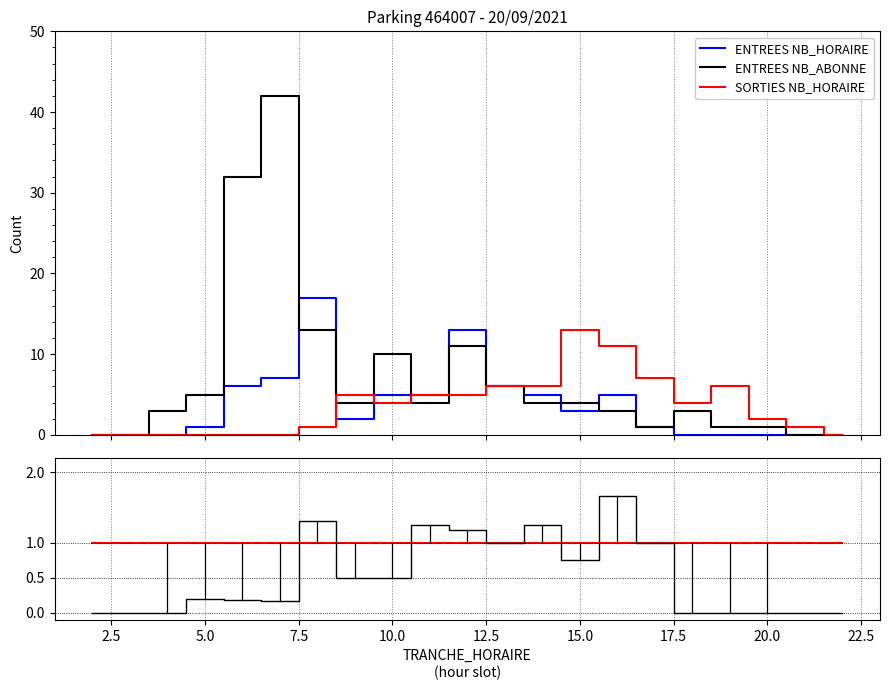

What is the highest value of the ENTREES NB_ABONNE series?

42